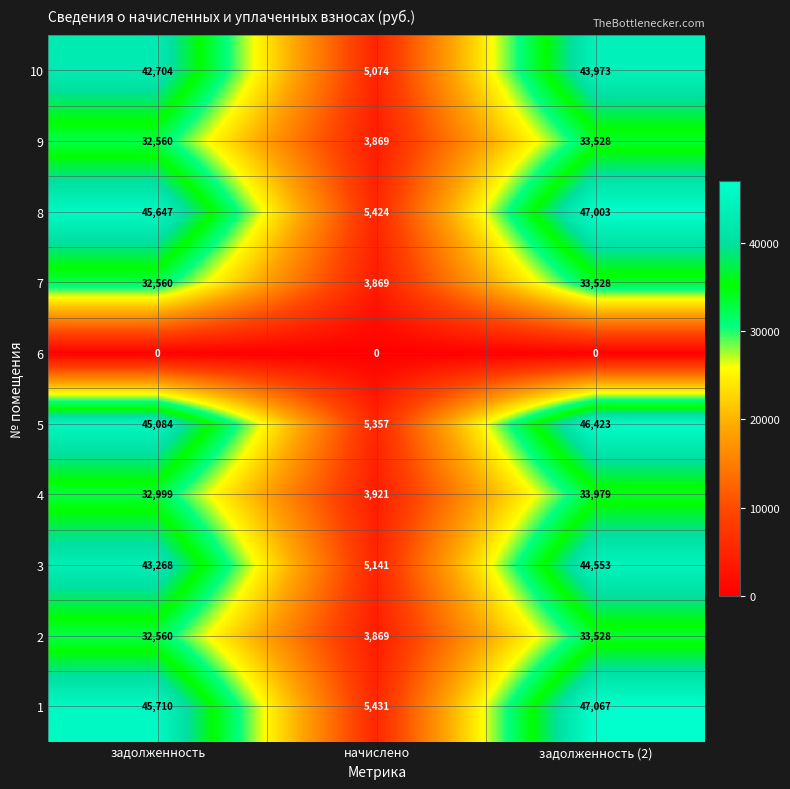

True or false: 4 has a value of 7032 at начислено.

False